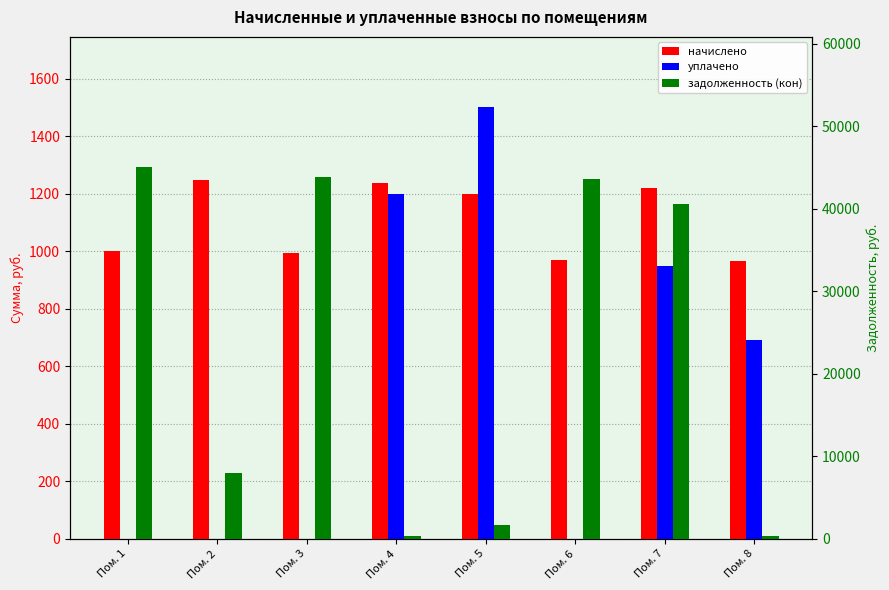

How many values in уплачено are above zero?

4